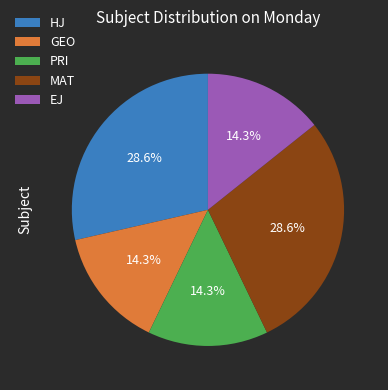

Between HJ and EJ, which is larger?

HJ